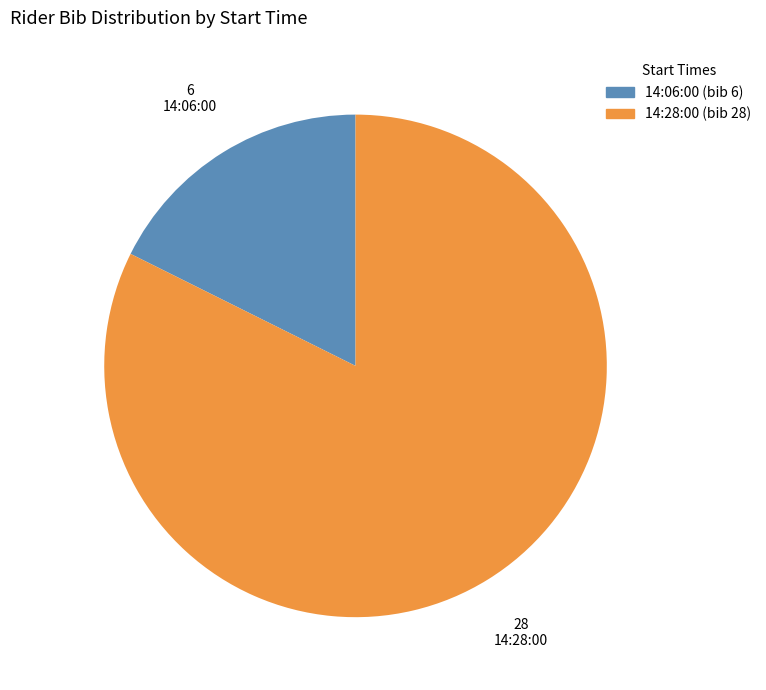

Which has a higher value, 14:06:00 (bib 6) or 14:28:00 (bib 28)?

14:28:00 (bib 28)